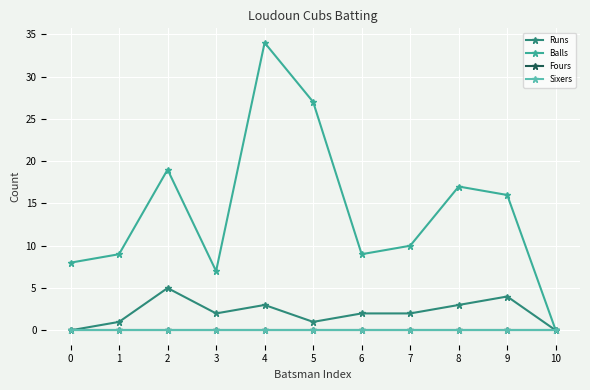

At which category is the sum across all series the highest?

4